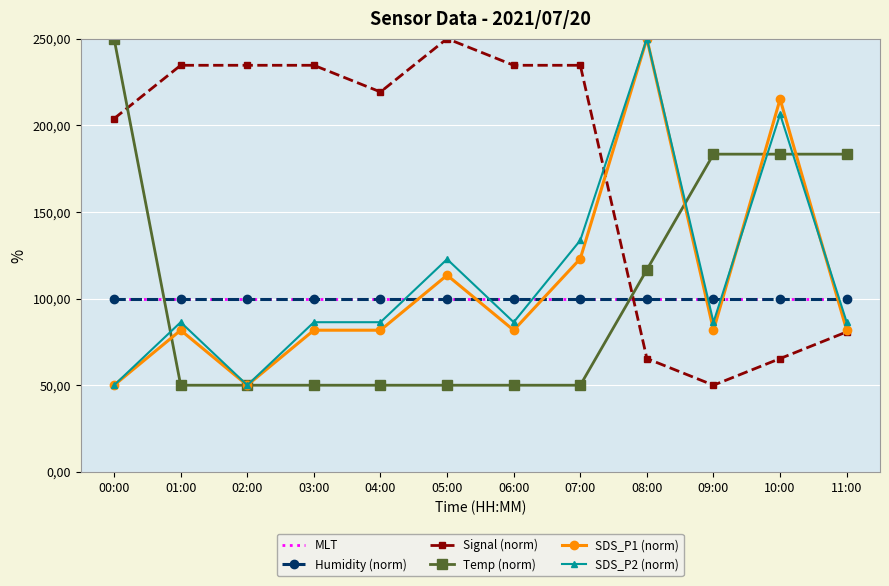

How many values in the Signal (norm) series are below 234?

6